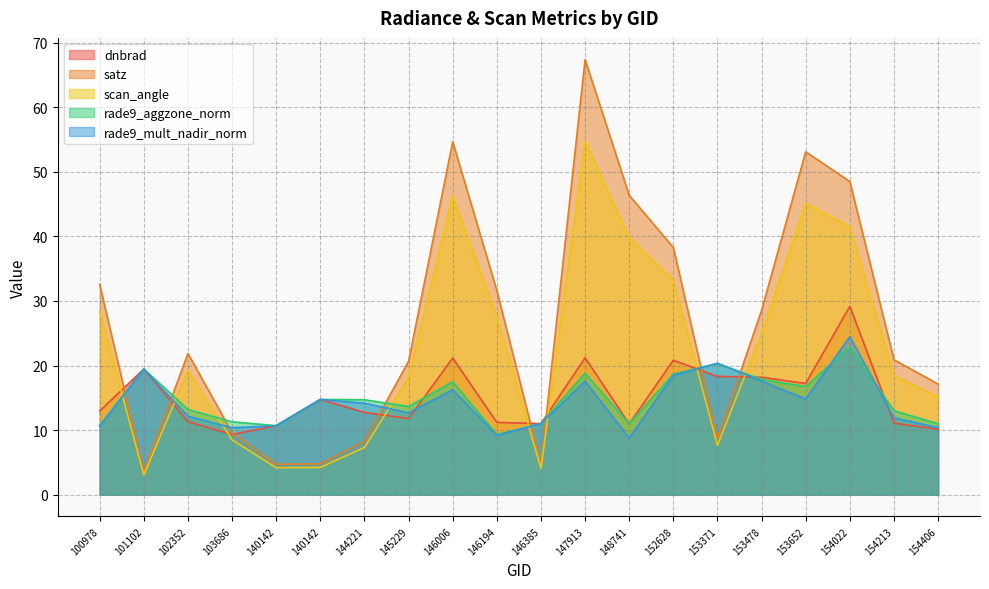

What is the sum of the rade9_mult_nadir_norm values at 154022 and 152628?

42.9